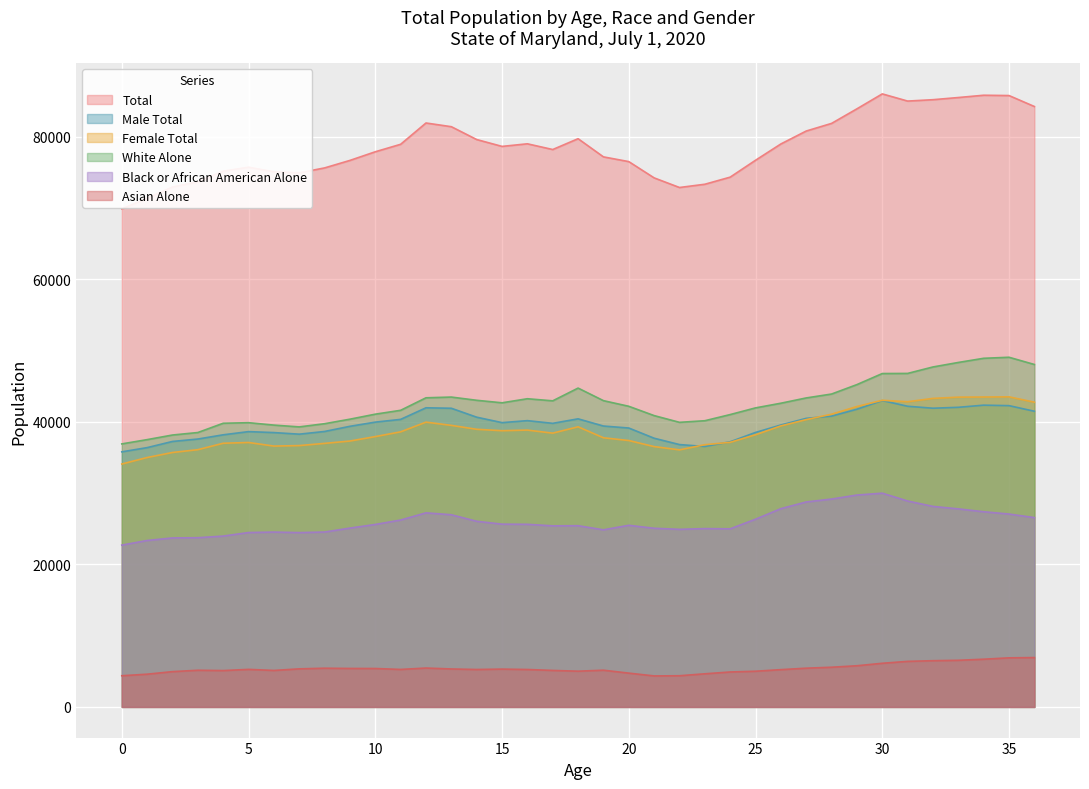

What is the maximum value shown in the chart?

86015